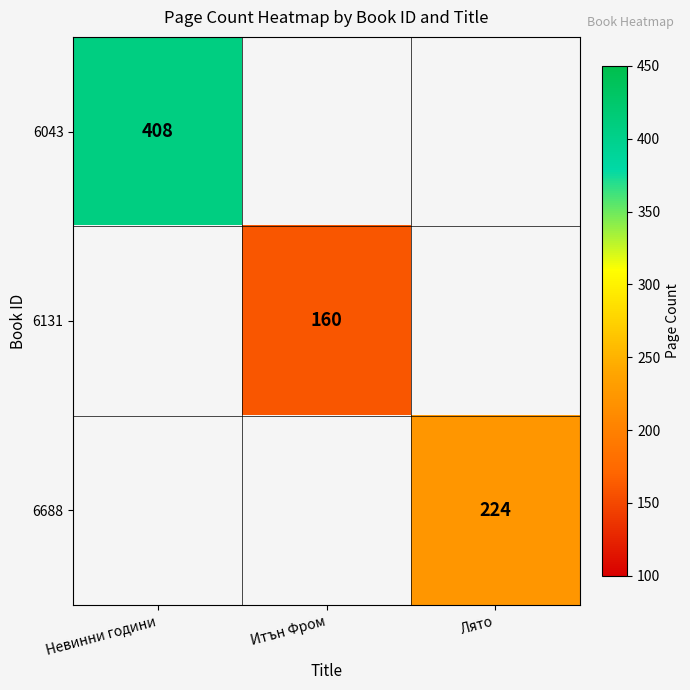

How many series are shown in this chart?

3